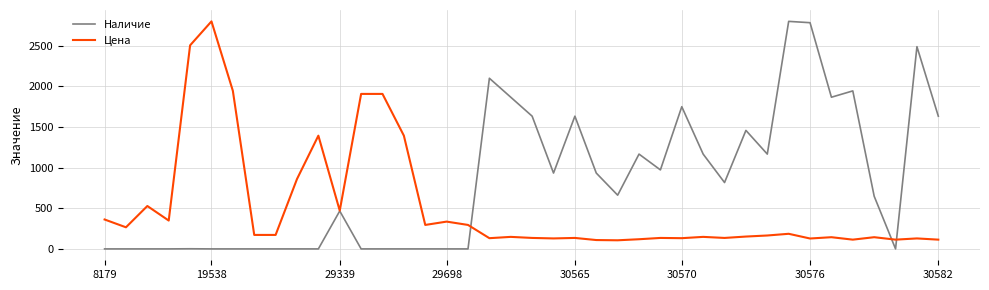

List the series in order of their overall mean, lowest first.

Цена, Наличие